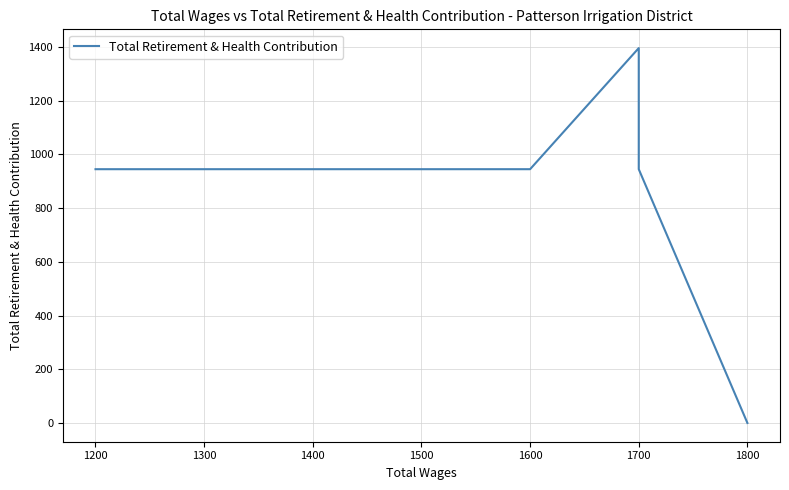

What is the difference between the second highest and minimum values?

945